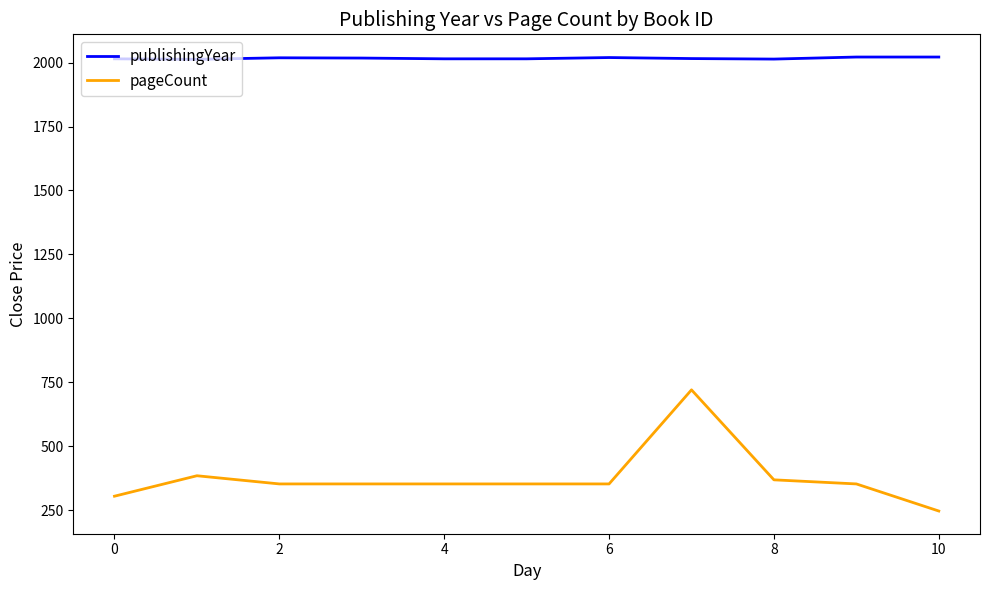

True or false: pageCount and publishingYear cross at least once.

False